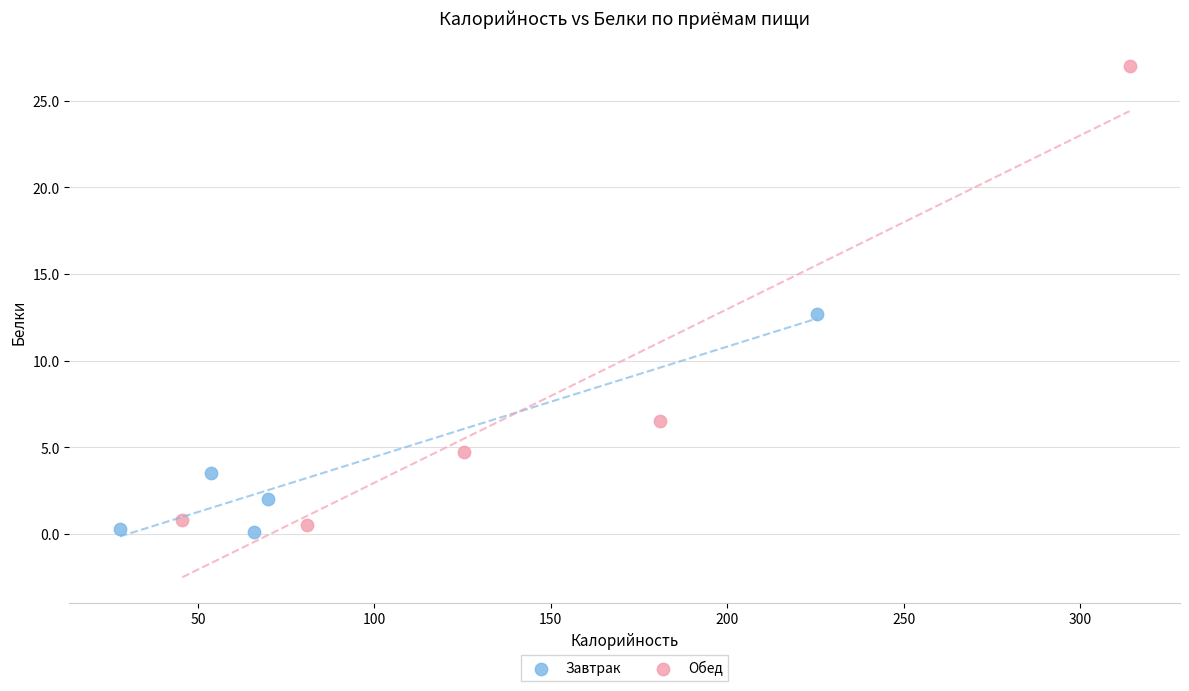

Which series has the largest Y range (max minus min)?

Обед